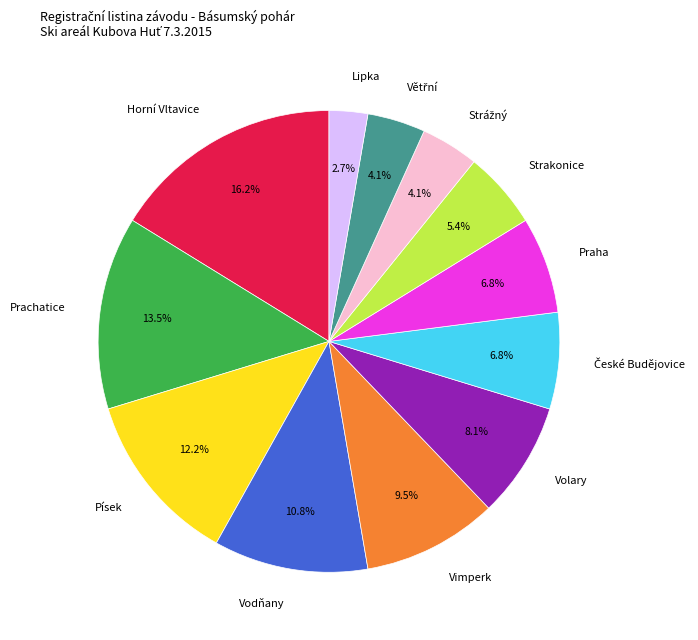

What is the smallest slice in the pie chart?

Lipka